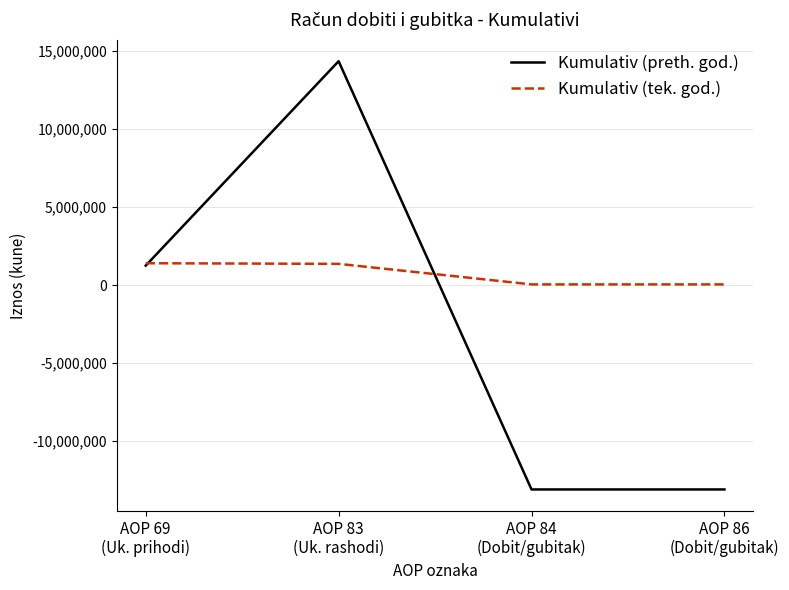

What is the difference between the second highest and second lowest values in the Kumulativ (preth. god.) series?

14339684